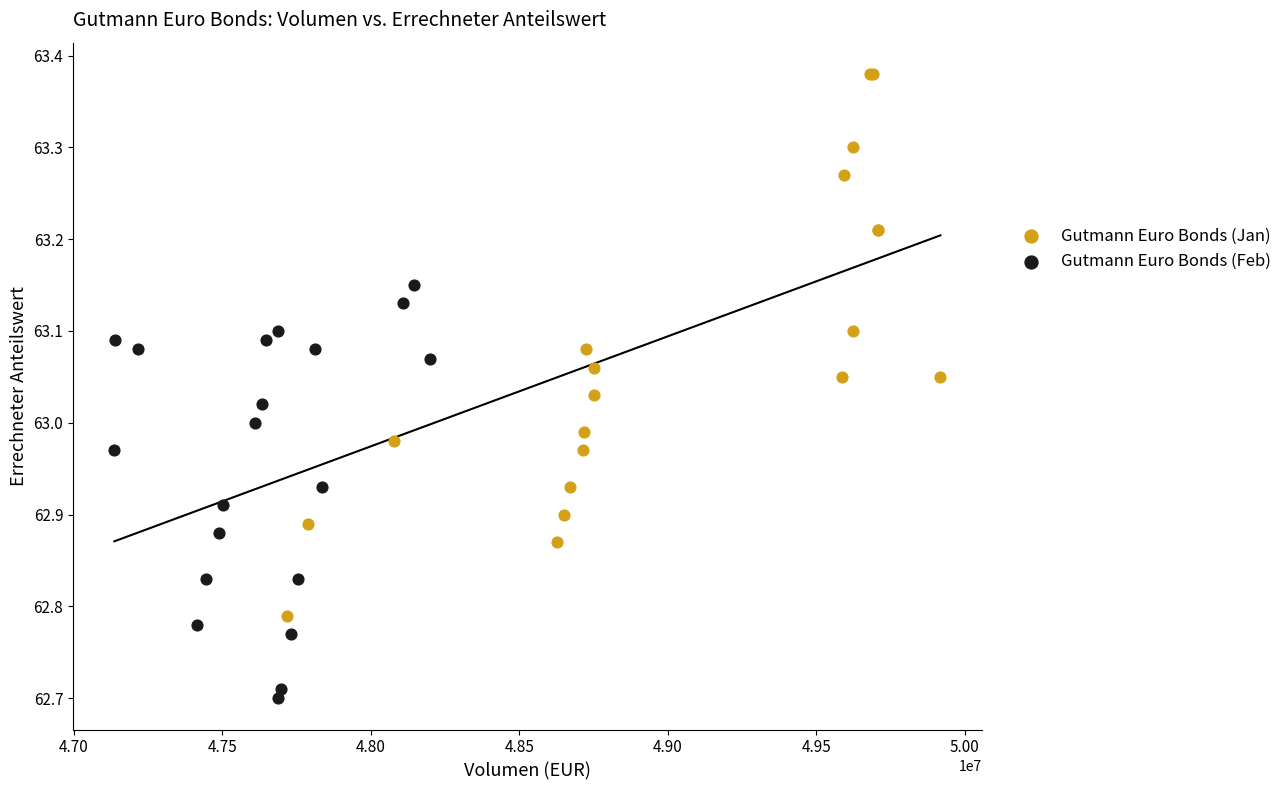

Which series reaches the minimum Y coordinate?

Gutmann Euro Bonds (Feb)